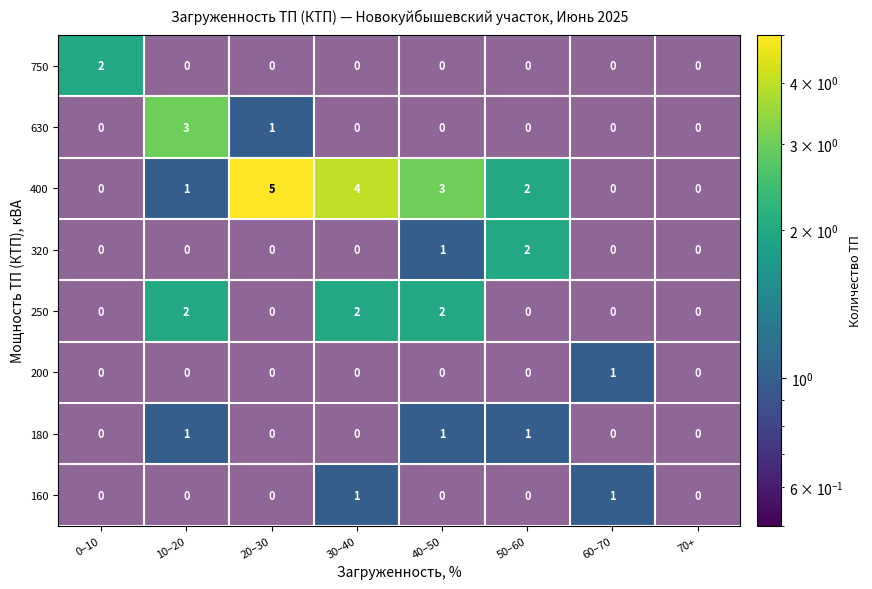

Which has a higher value, 20–30 or 50–60?

20–30